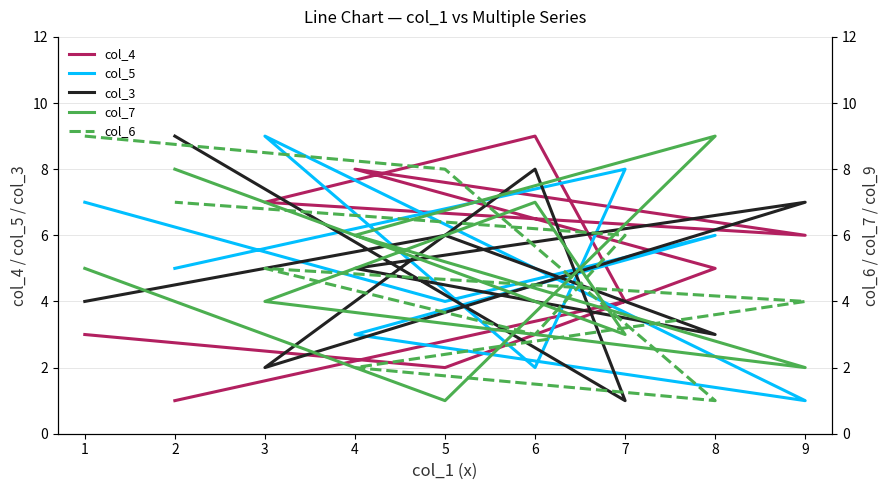

Is the value of col_4 at 8 greater than the value of col_7 at 6?

No